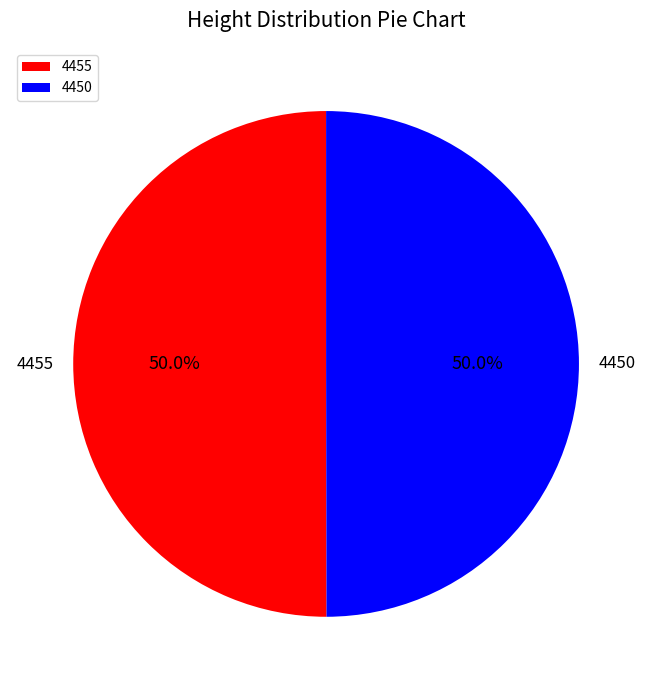

Combined, do 4450 and 4455 account for over 50%?

Yes